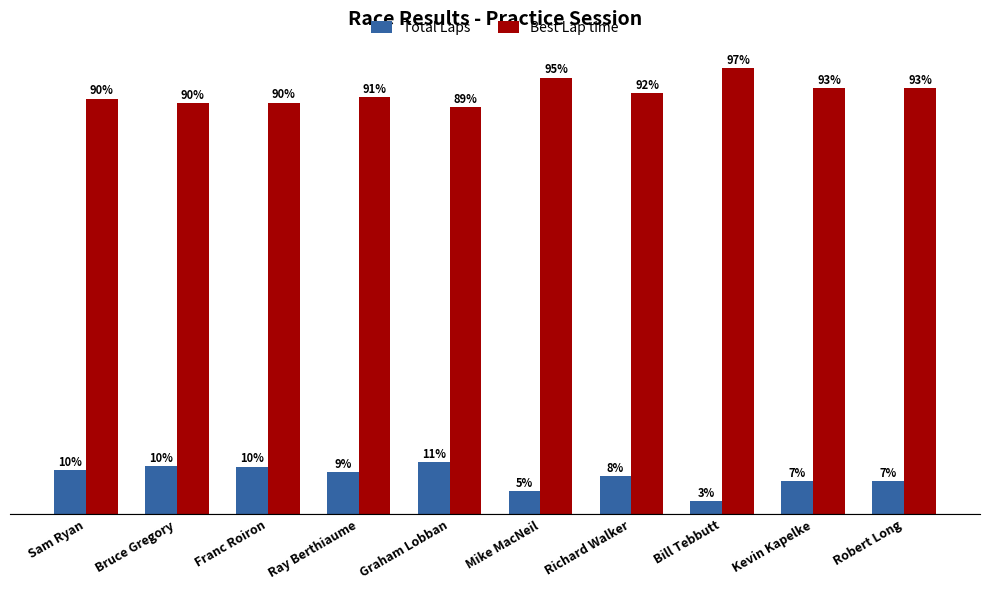

Which category has the lowest value in the Total Laps series?

Bill Tebbutt